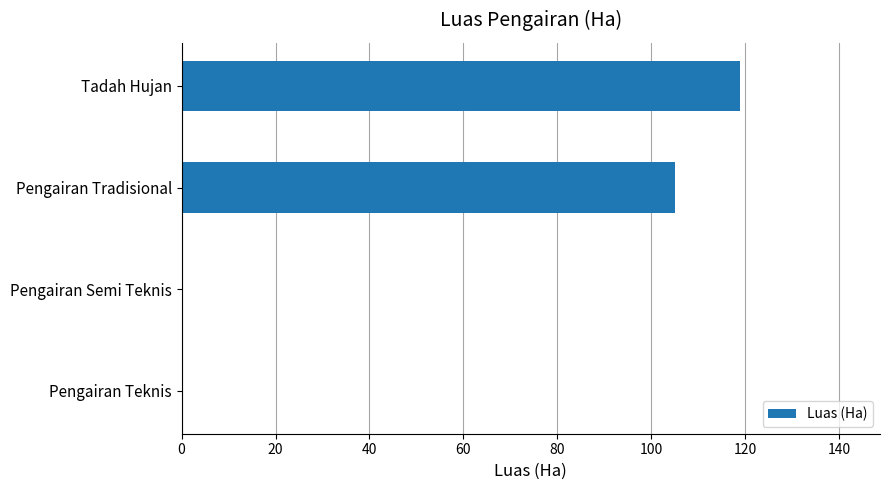

At which label is the value closest to 59?

Pengairan Tradisional